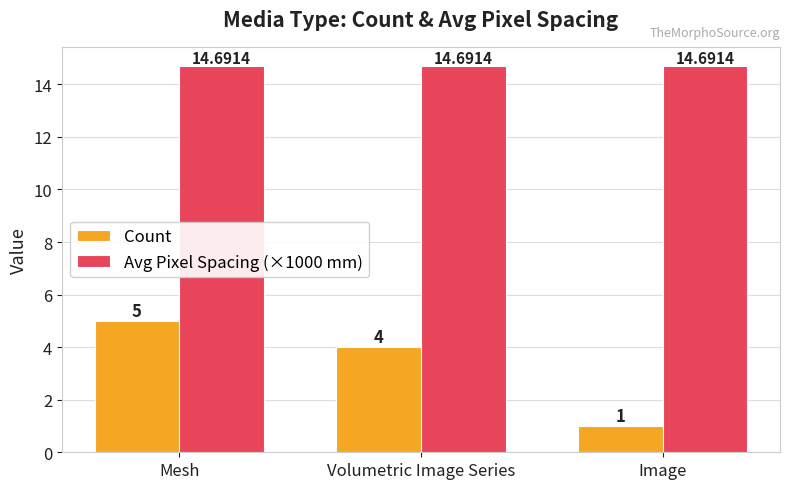

Which series has the largest total across all categories?

Avg Pixel Spacing (×1000 mm)